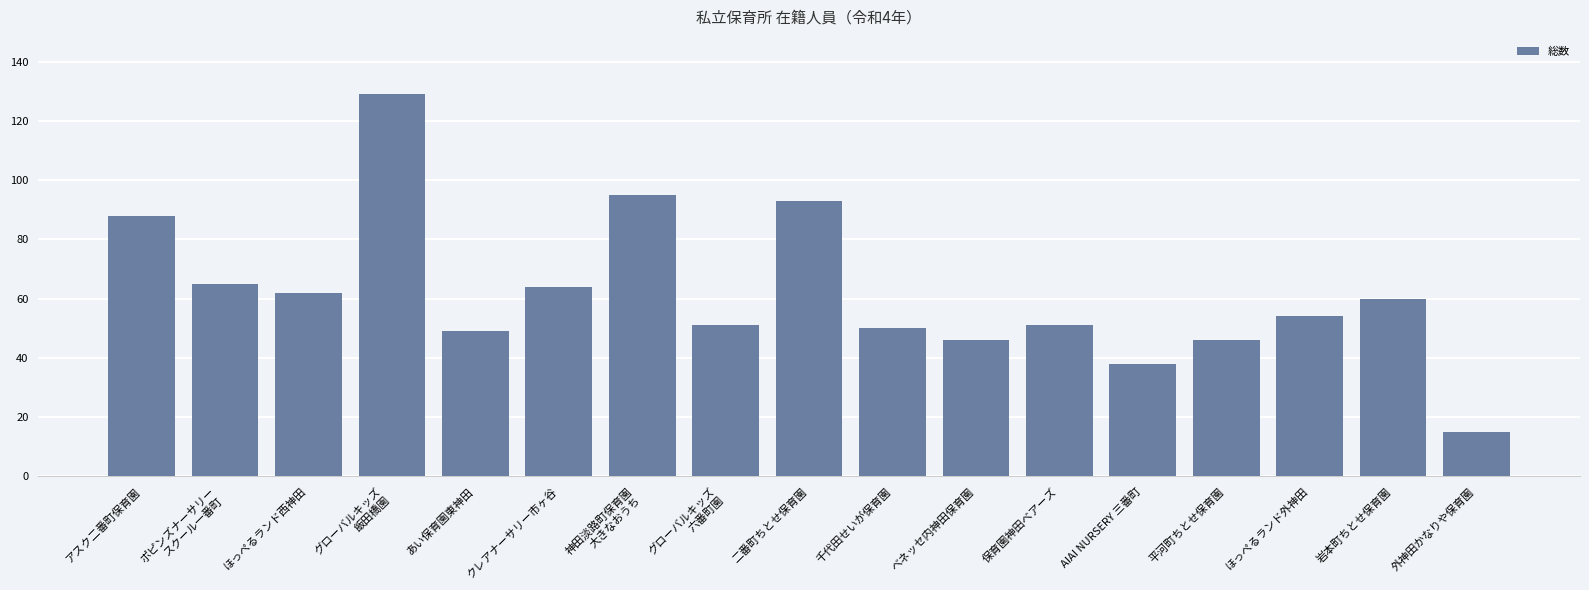

Approximately how many times larger is the value at ほっぺるランド外神田 compared to グローバルキッズ
六番町園?

1.1